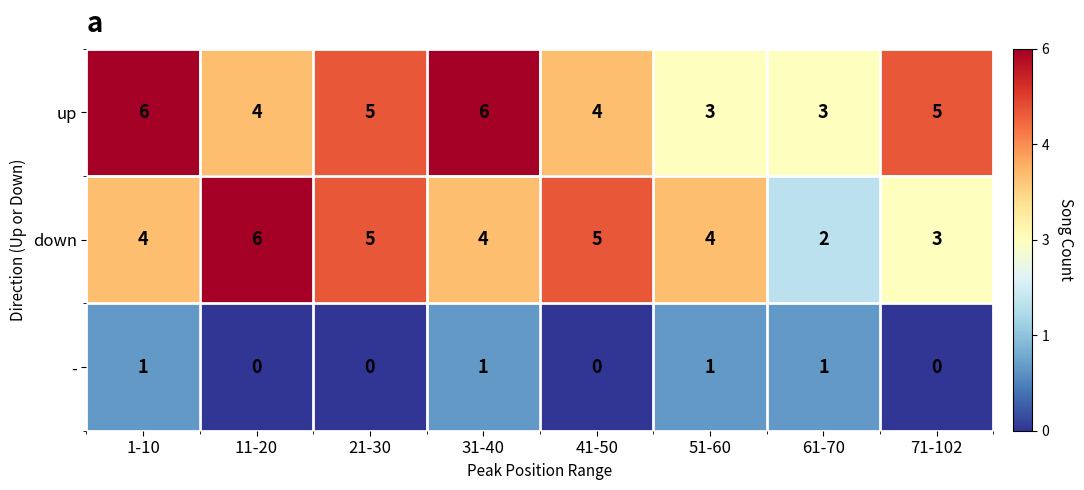

What is the total value across all series at 11-20?

10